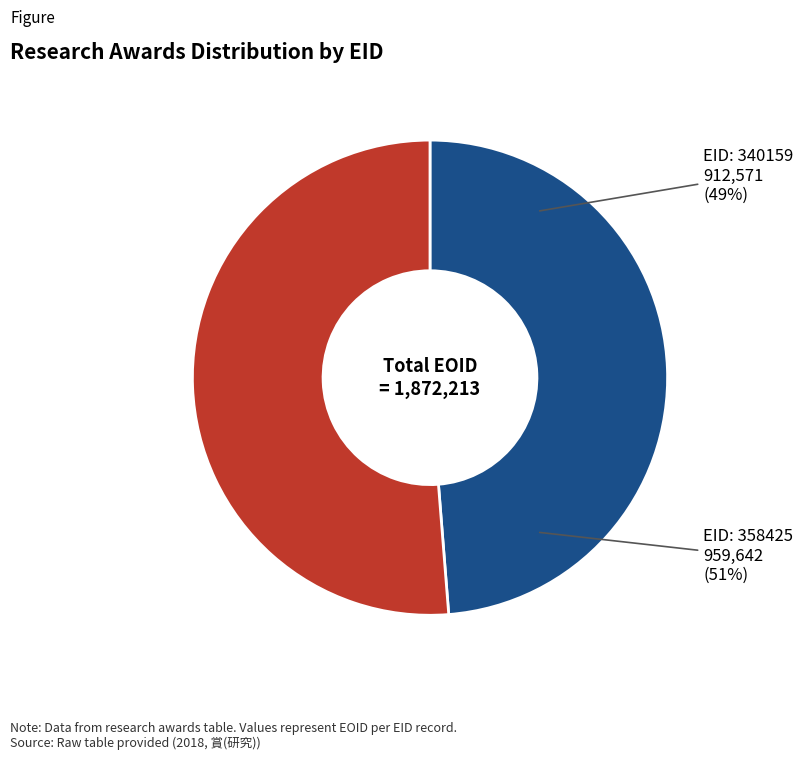

What is the total percentage of 358425 and 340159?

100.0%